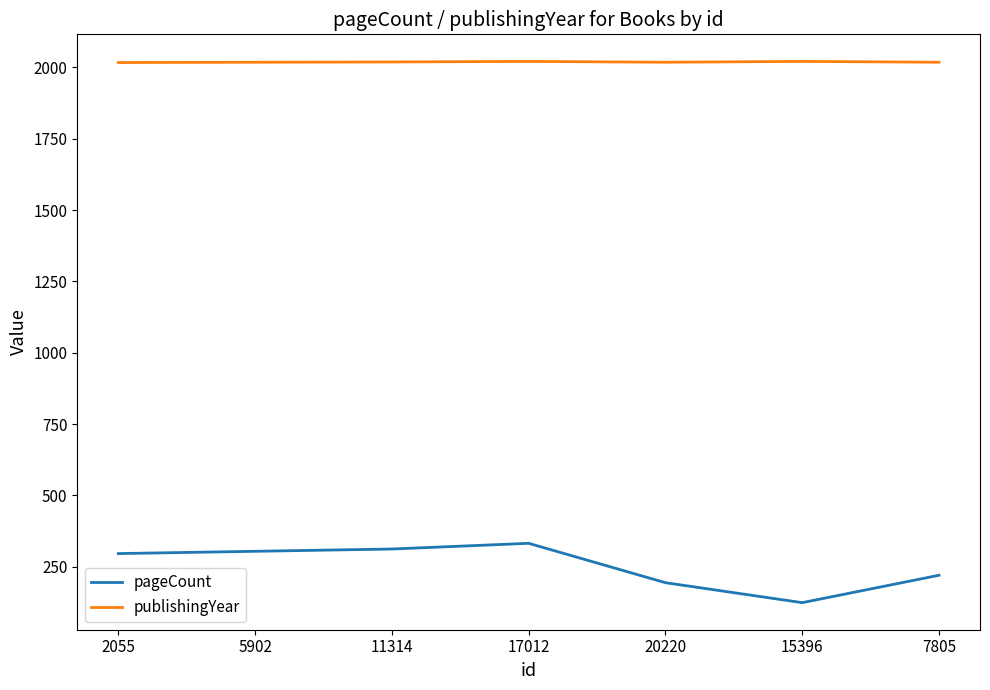

Is it true that publishingYear equals 2017 at 2055?

True